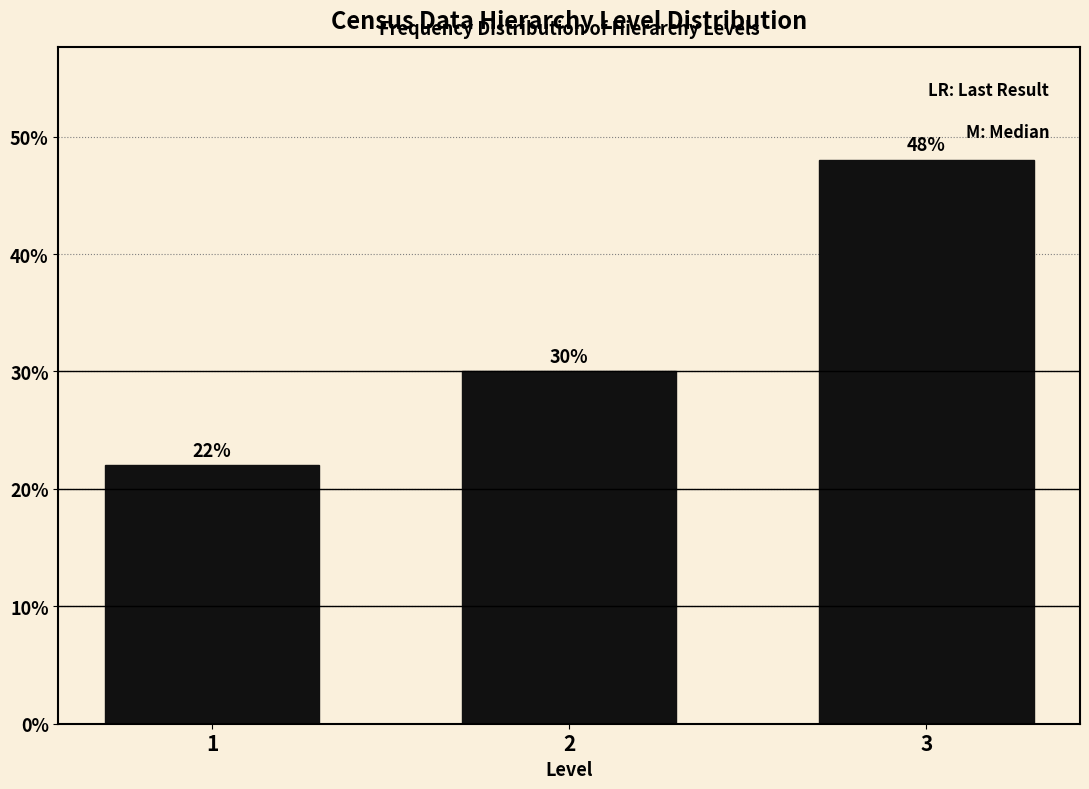

Reading left to right, what are all the values shown in this chart?

22	30	48